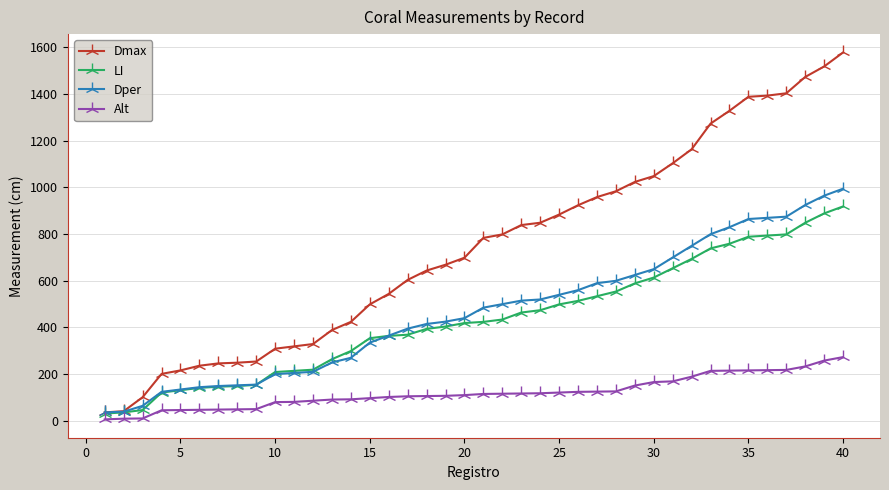

List the series in order of their peak value, lowest first.

Alt, LI, Dper, Dmax